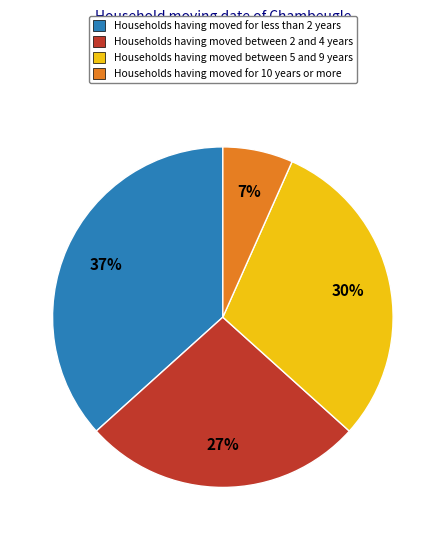

True or false: Households having moved between 5 and 9 years accounts for 30% of the total.

True